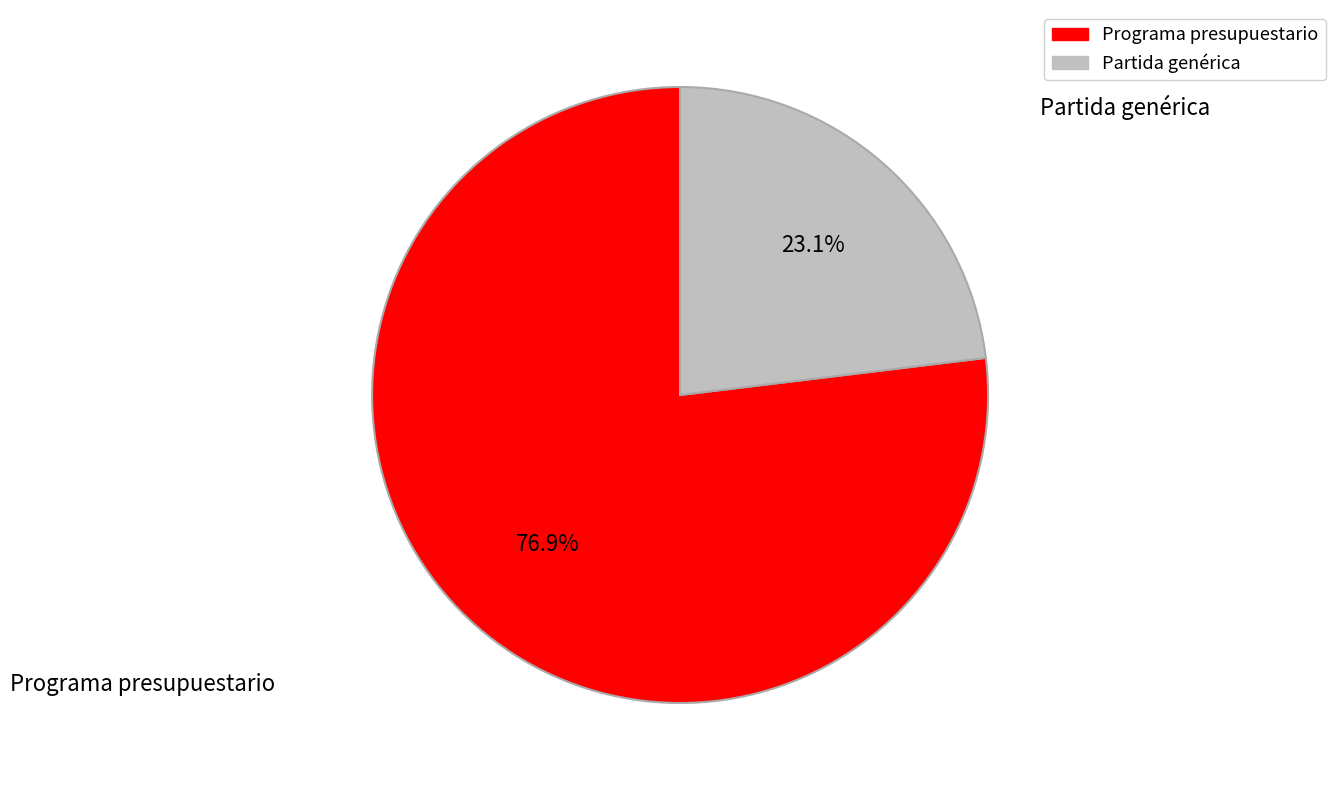

How many slices are in this pie chart?

2